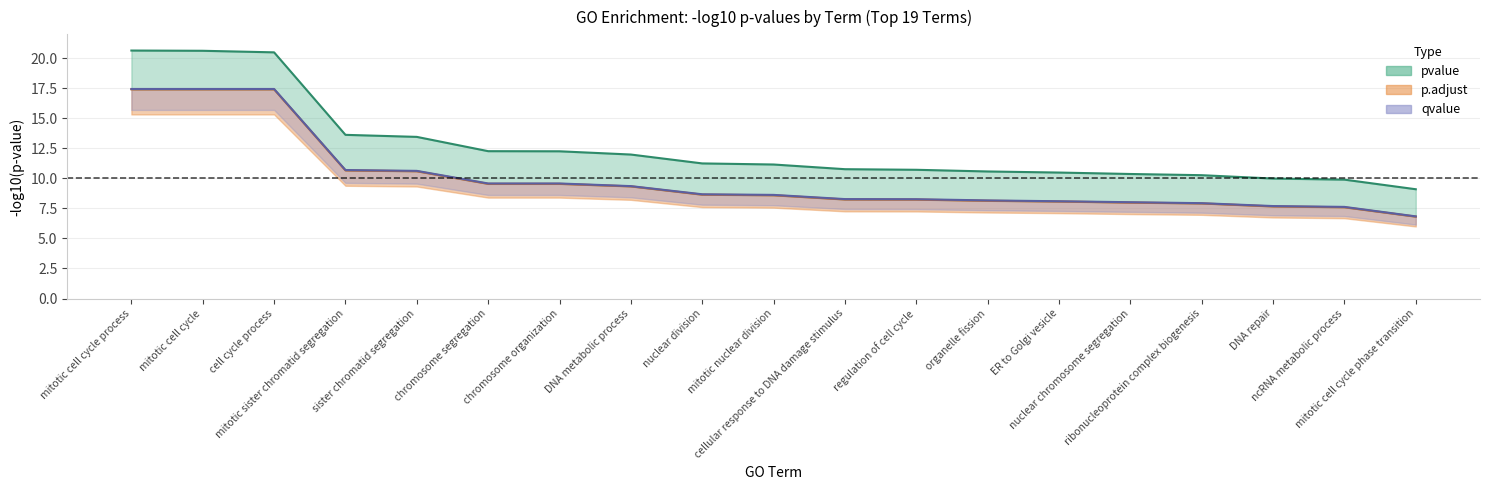

Which category has the highest value in the p_adjust_neg_log10 series?

mitotic cell cycle process